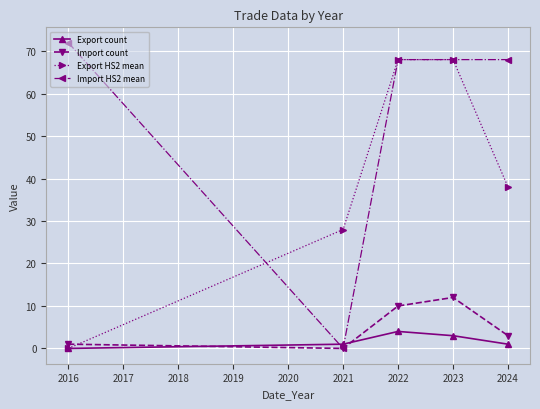

What is the difference between the second highest and minimum values in the Import count series?

10